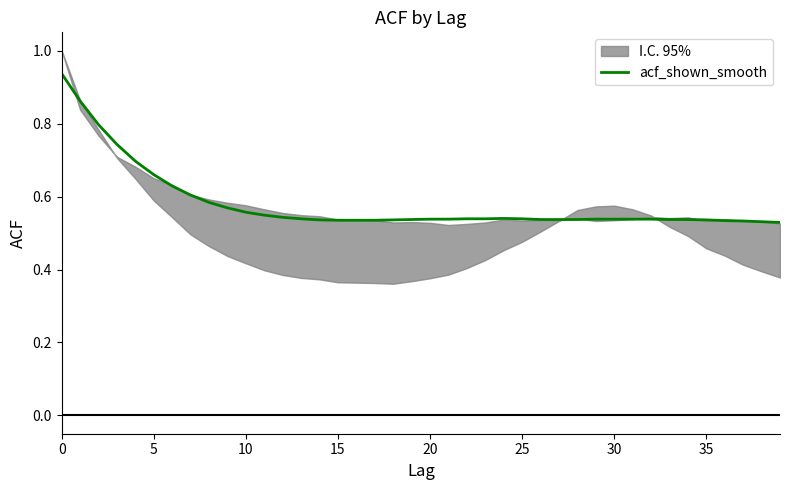

What is the difference between the maximum and minimum values?

0.4